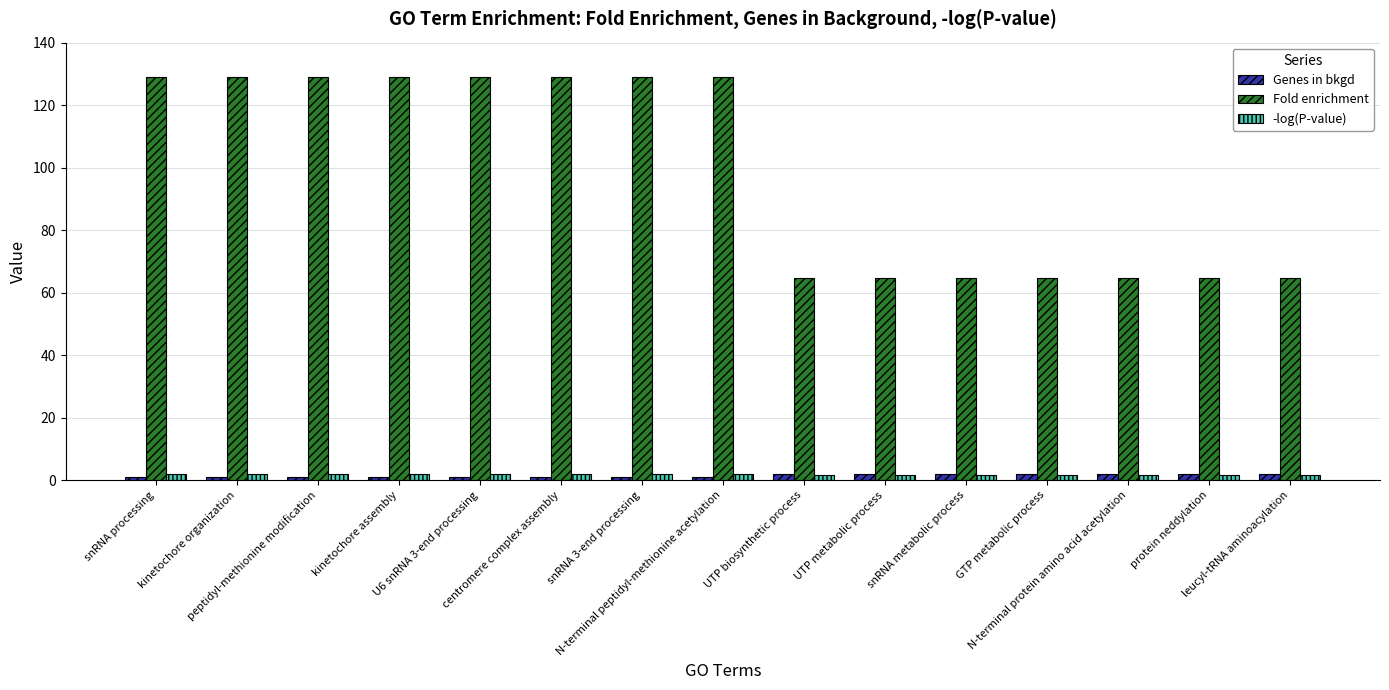

Which series has the largest total across all categories?

Fold enrichment